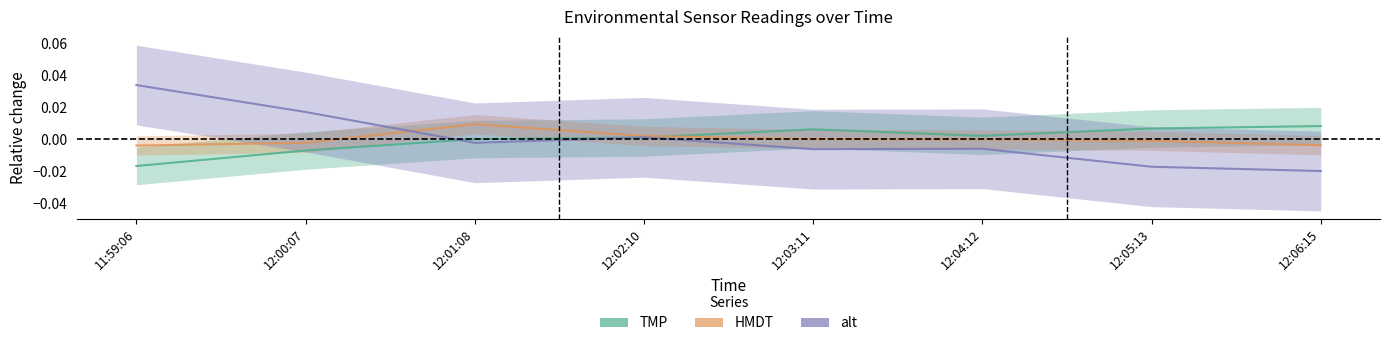

In TMP, how many points are lower than both neighbors (excluding endpoints)?

1